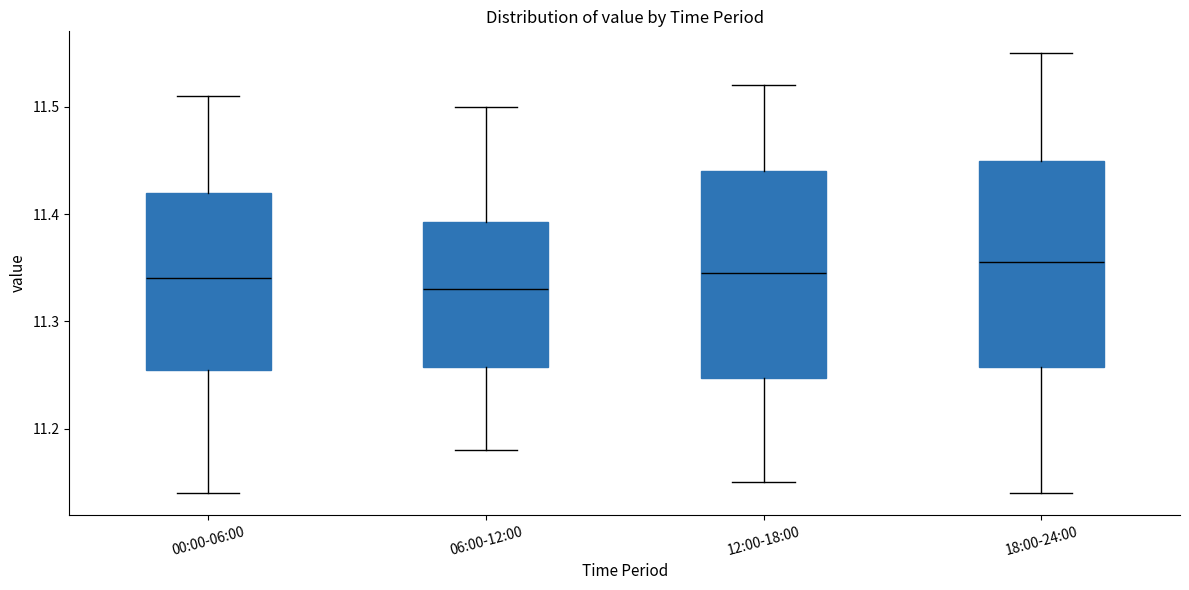

Where does the median line of the box for 00:00-06:00 sit on the y-axis? The values are not printed on the chart, so give them approximately, as read against the axis.

11.34